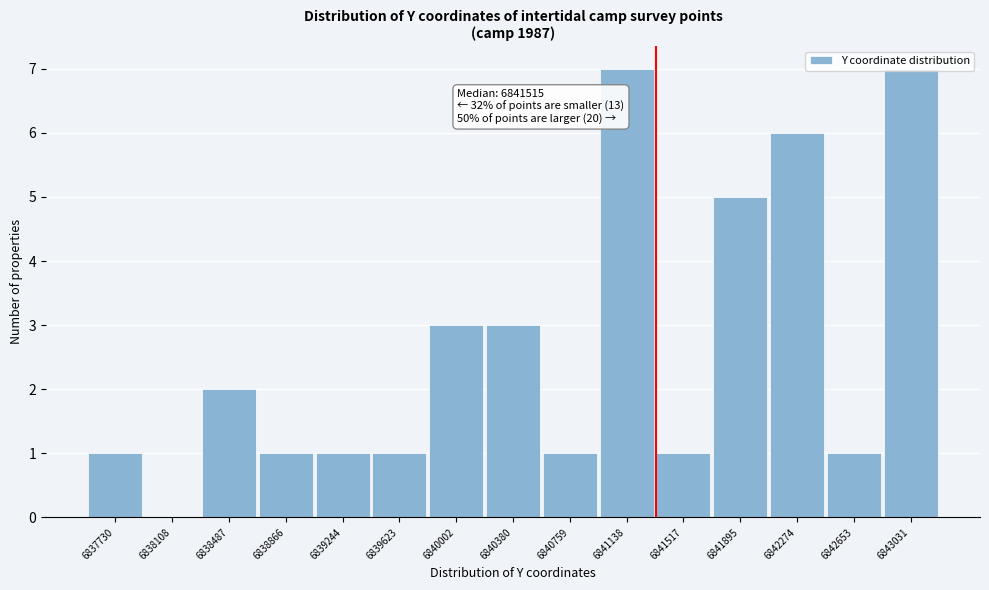

True or false: the data shows 0 at 6838108.

True